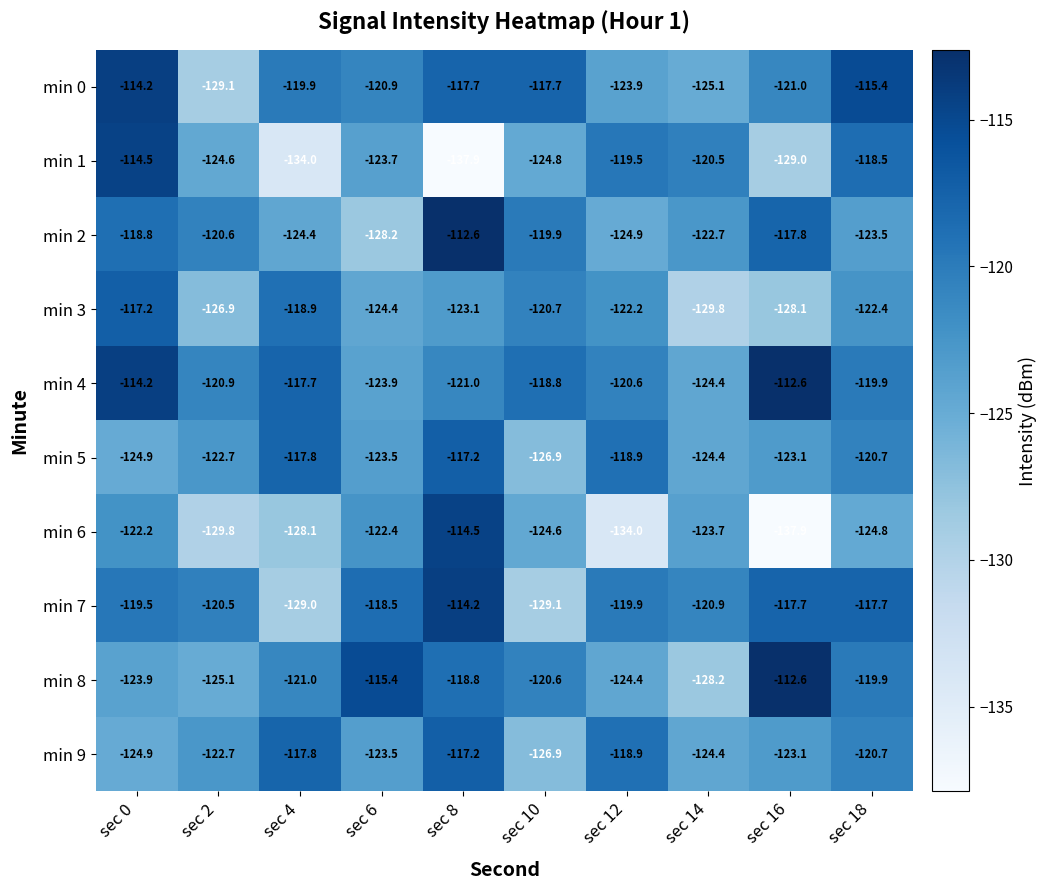

At which category is the sum across all series the highest?

sec 8